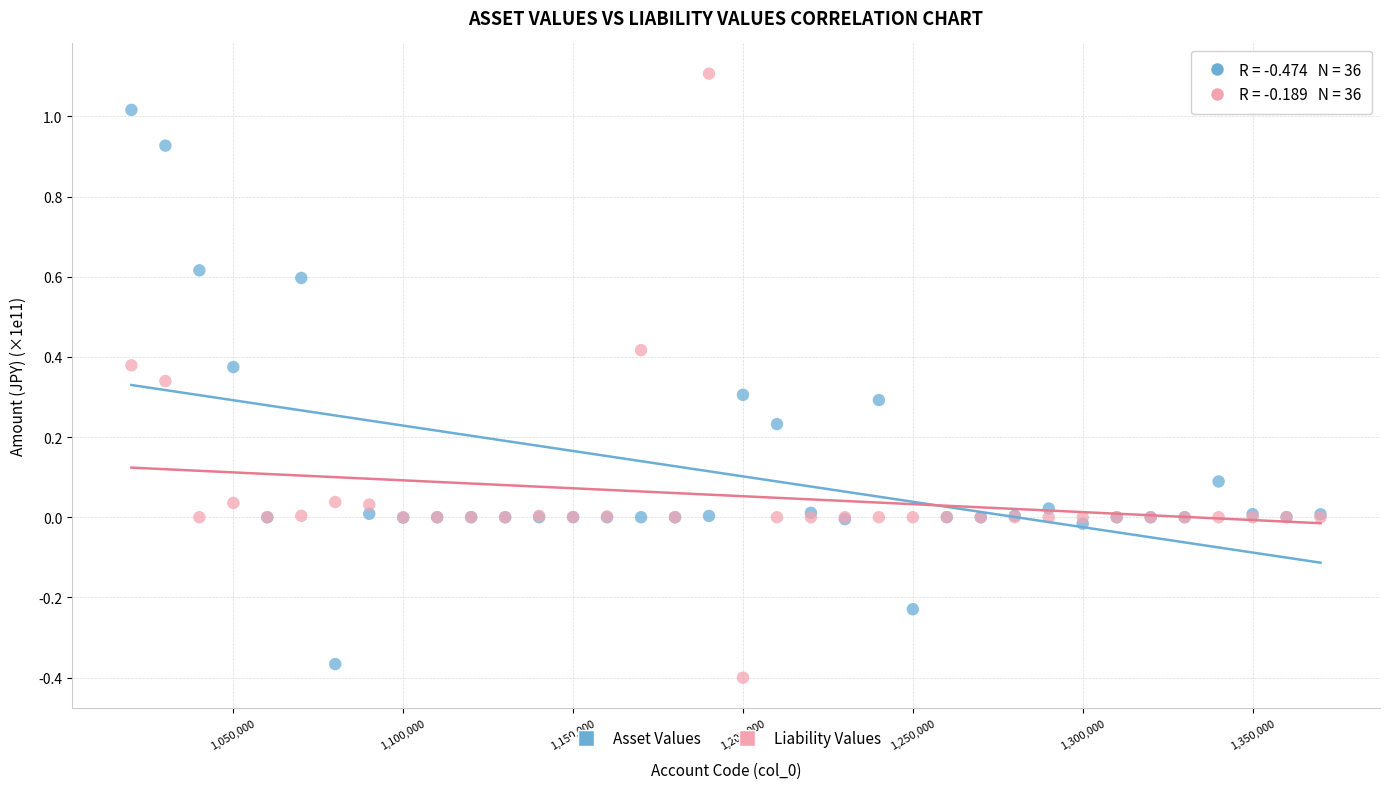

What are all the series names shown in the legend?

Asset Values, Liability Values